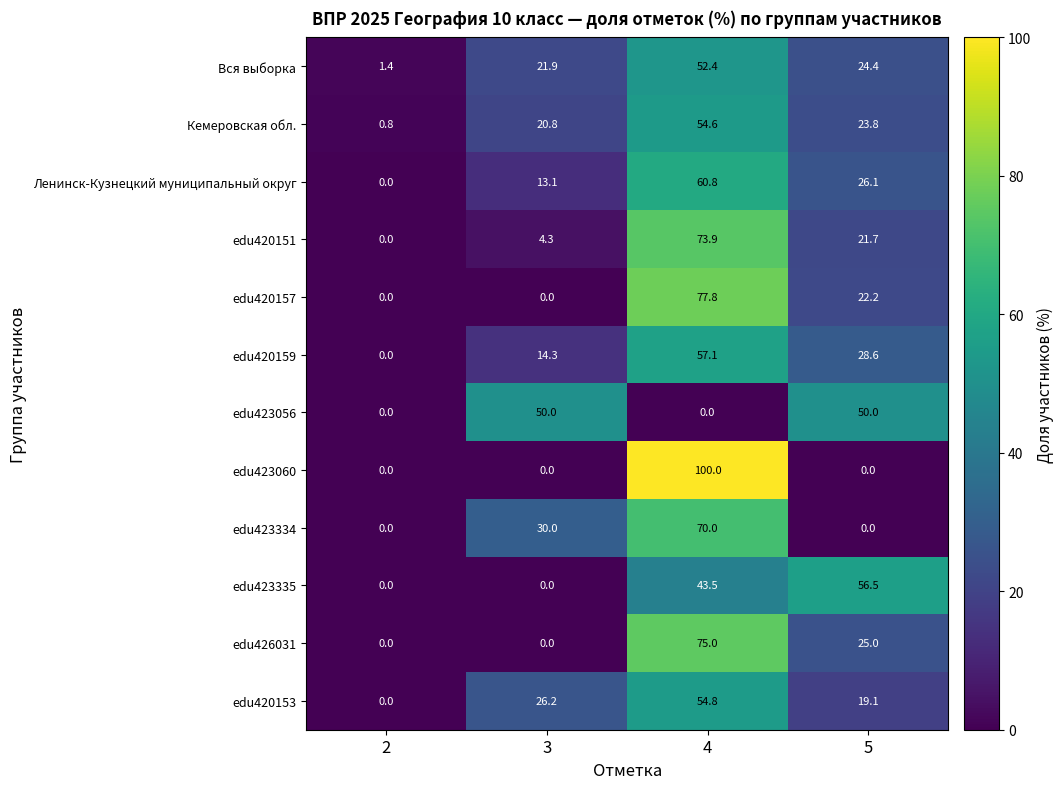

At which label does edu426031 first exceed 25?

4